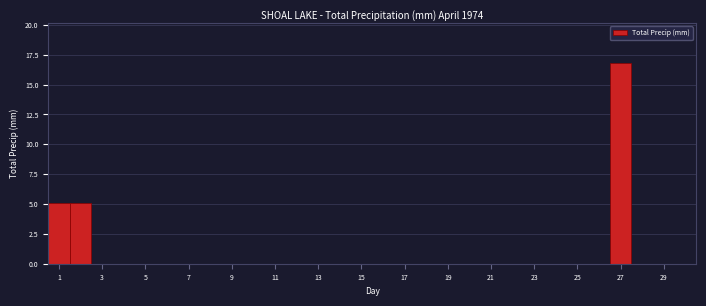

Reading left to right, list every bar in this chart as the range it spans on the x-axis followed by its height. Neither the bar edges nor the heights are printed on the chart, so give them approximately, as read against the axes.

0.5 to 1.5: 5
1.5 to 2.5: 5
2.5 to 3.5: 0
3.5 to 4.5: 0
4.5 to 5.5: 0
5.5 to 6.5: 0
6.5 to 7.5: 0
7.5 to 8.5: 0
8.5 to 9.5: 0
9.5 to 10.5: 0
10.5 to 11.5: 0
11.5 to 12.5: 0
12.5 to 13.5: 0
13.5 to 14.5: 0
14.5 to 15.5: 0
15.5 to 16.5: 0
16.5 to 17.5: 0
17.5 to 18.5: 0
18.5 to 19.5: 0
19.5 to 20.5: 0
20.5 to 21.5: 0
21.5 to 22.5: 0
22.5 to 23.5: 0
23.5 to 24.5: 0
24.5 to 25.5: 0
25.5 to 26.5: 0
26.5 to 27.5: 17
27.5 to 28.5: 0
28.5 to 29.5: 0
29.5 to 30.5: 0